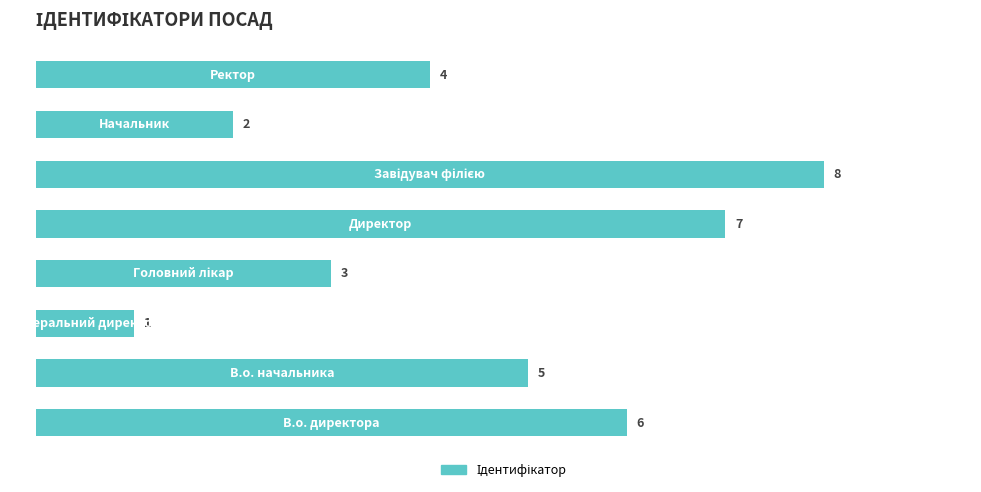

How many values are between 3 and 7?

5